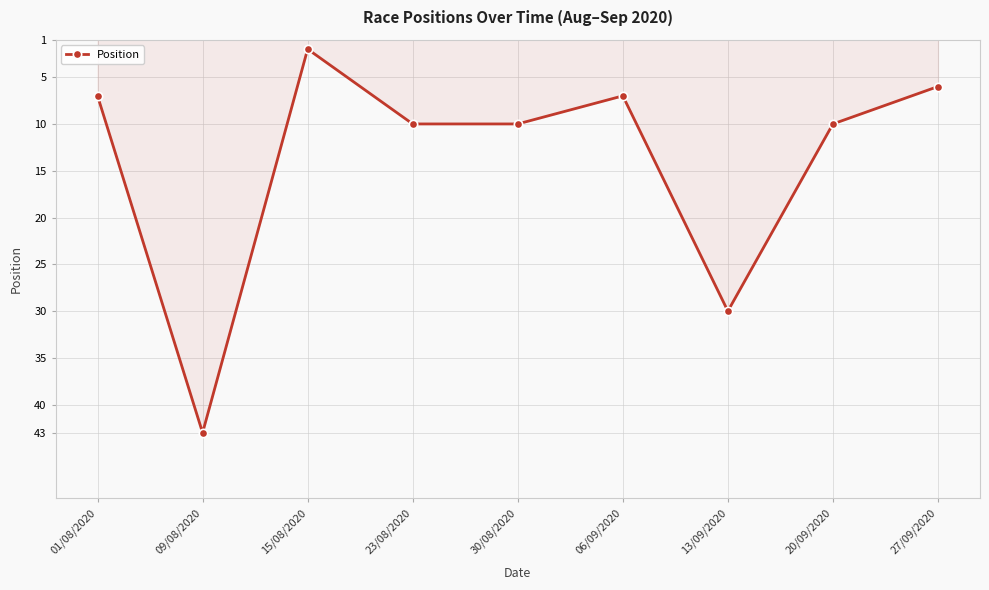

What position from the right is 20/09/2020?

2